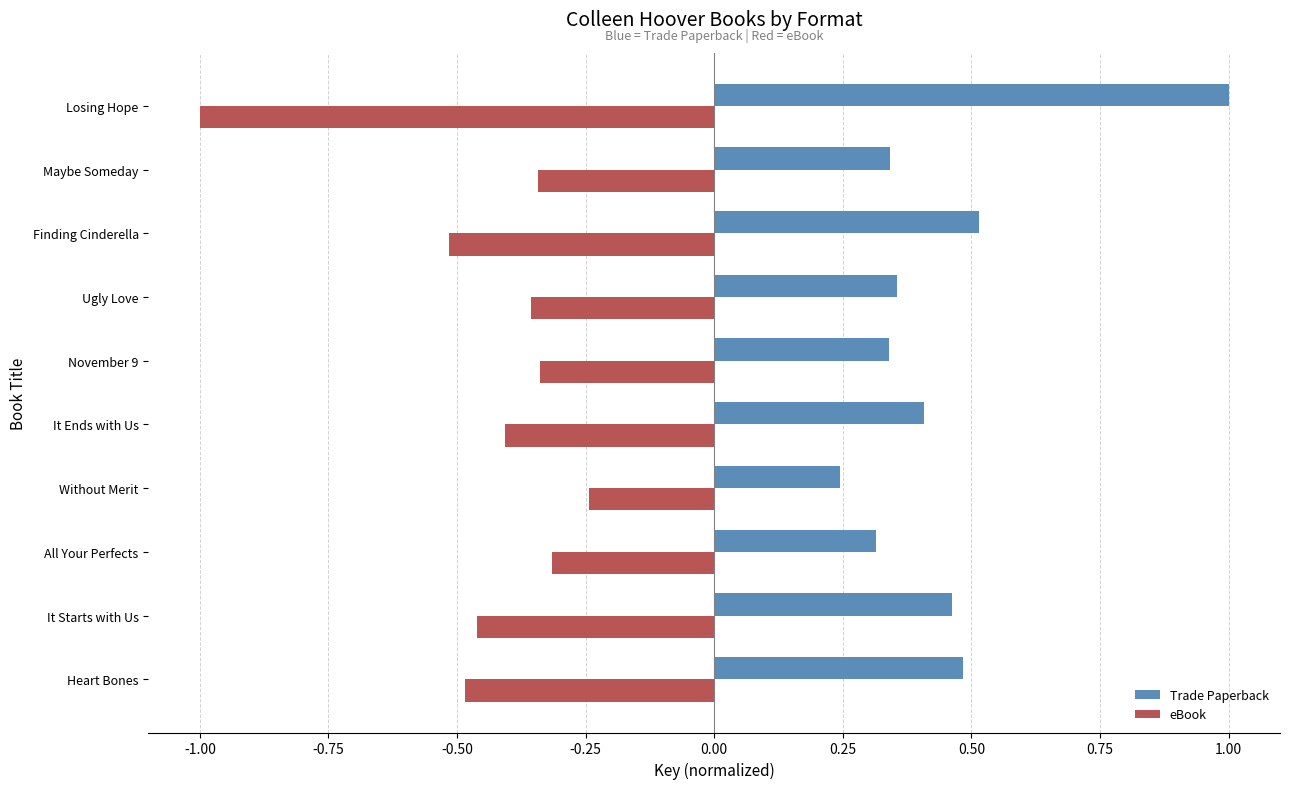

List the series in order of their overall mean, lowest first.

eBook, Trade Paperback